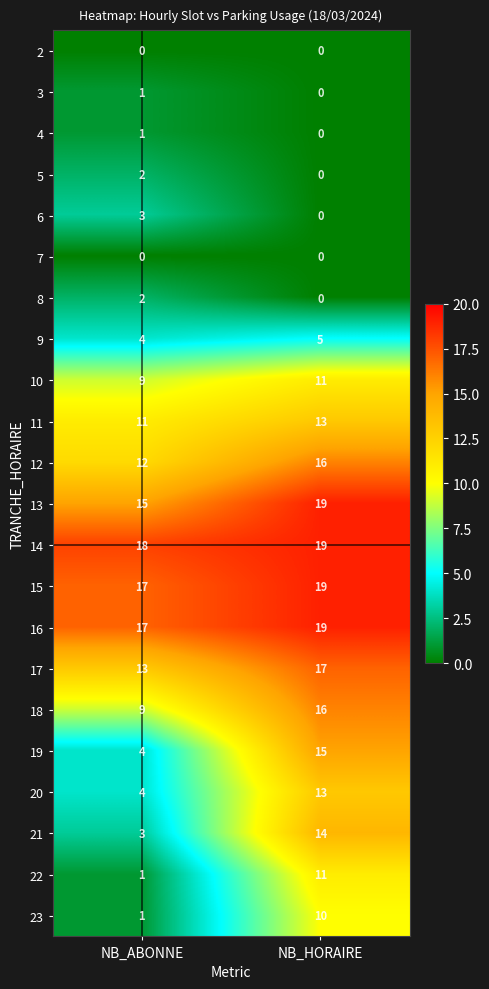

What is the approximate value of 16 at NB_ABONNE?

17